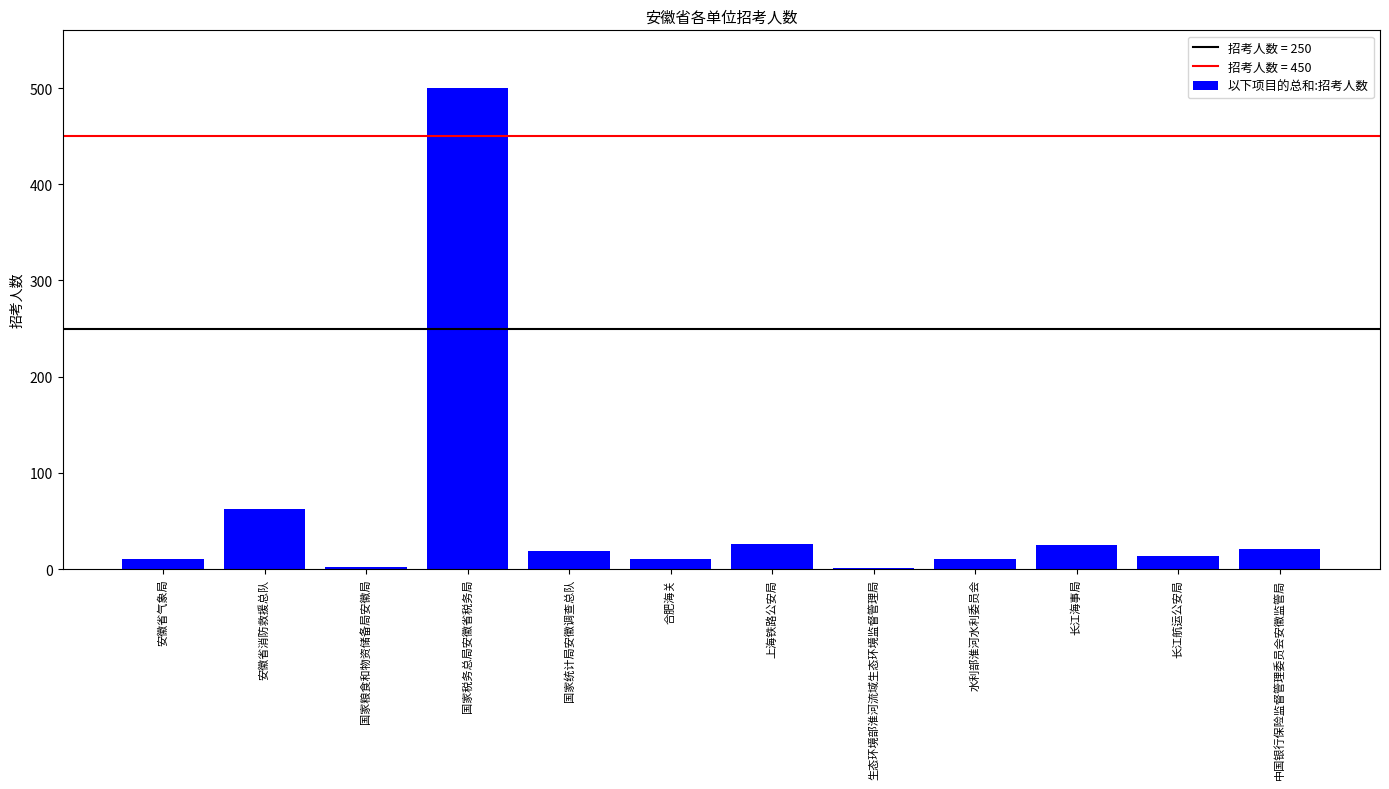

What is the greatest value displayed?

500